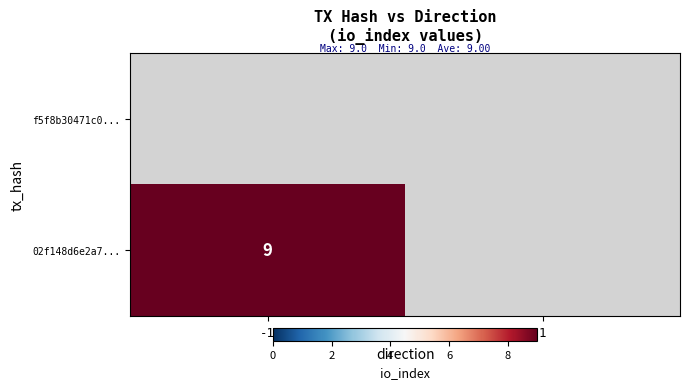

At which category is the sum across all series the highest?

-1